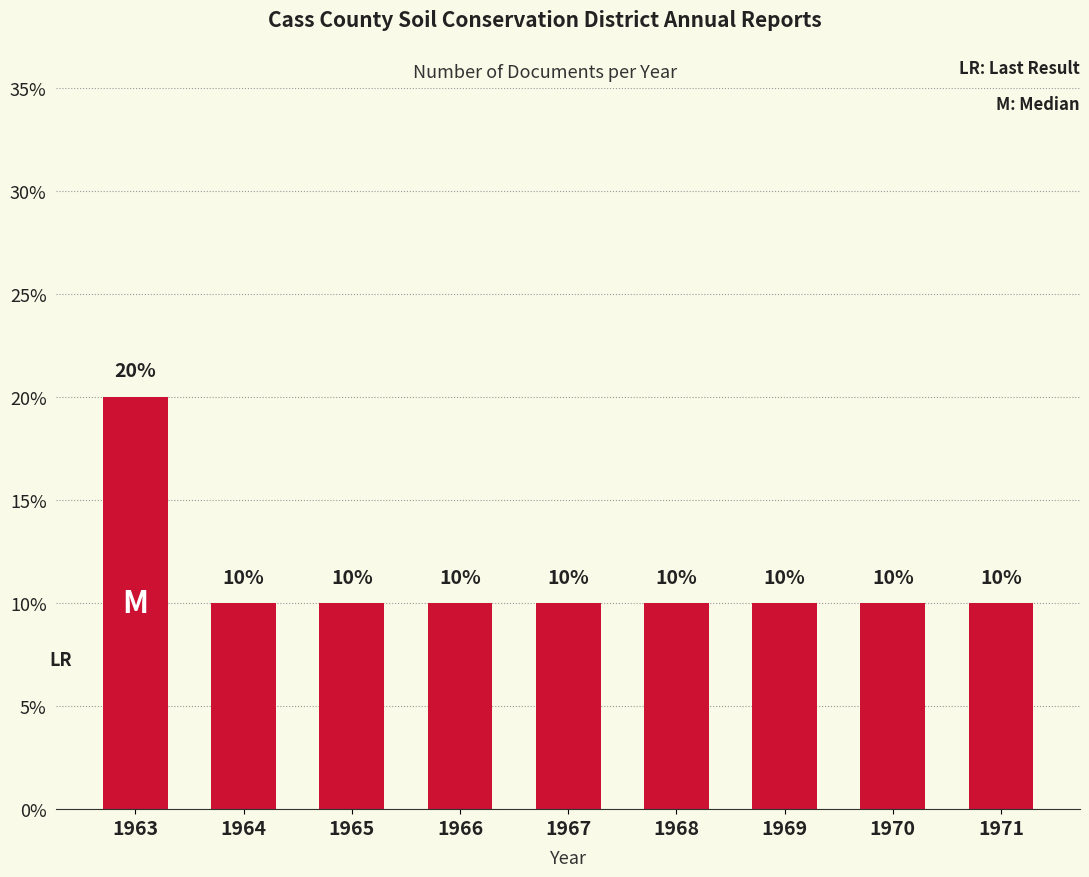

What is the maximum value shown in the chart?

20